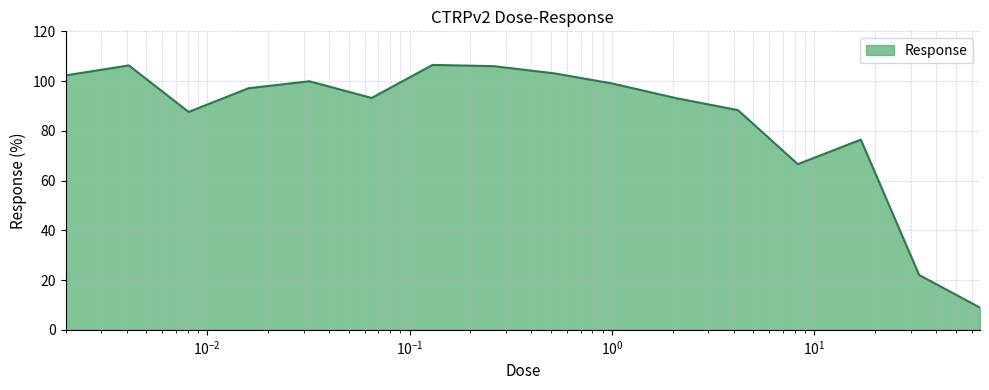

What is the difference between the maximum and minimum values?

97.6